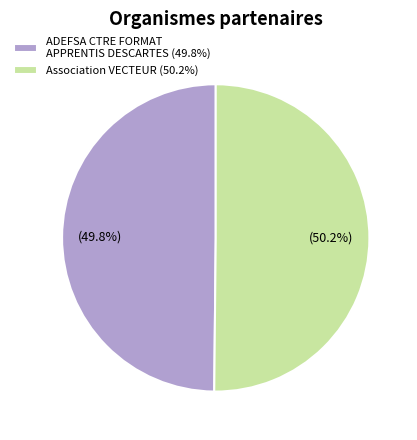

The ADEFSA CTRE FORMAT APPRENTIS DESCARTES slice represents 50% of the pie. True or false?

True